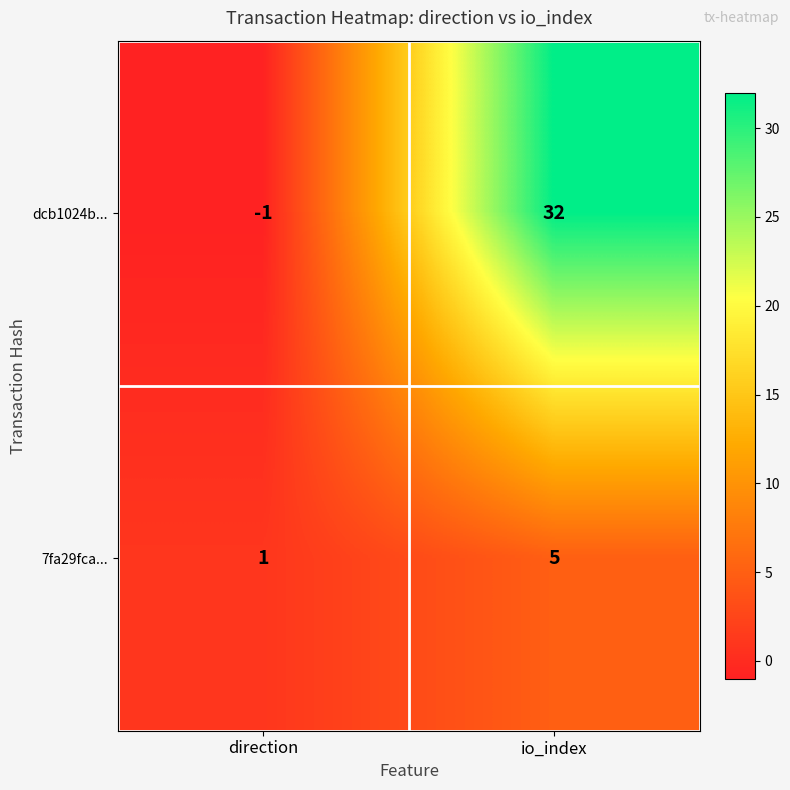

Rank the series by their average value, from lowest to highest.

7fa29fca..., dcb1024b...